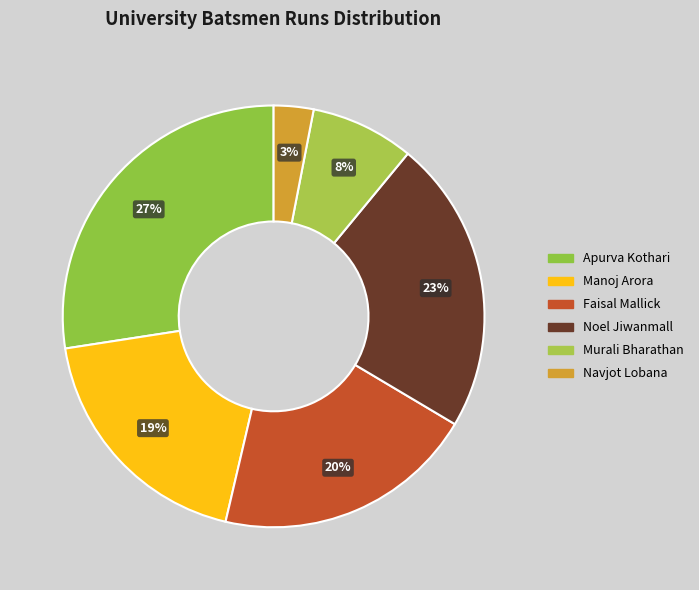

Is there any slice that represents more than half of the pie?

No